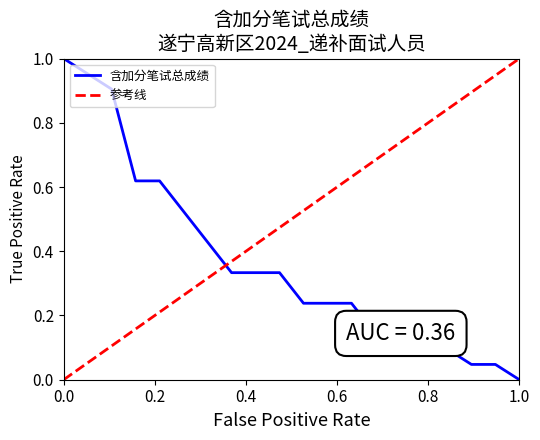

Is it true that 含加分笔试总成绩 equals 0.0 at 1.0?

True